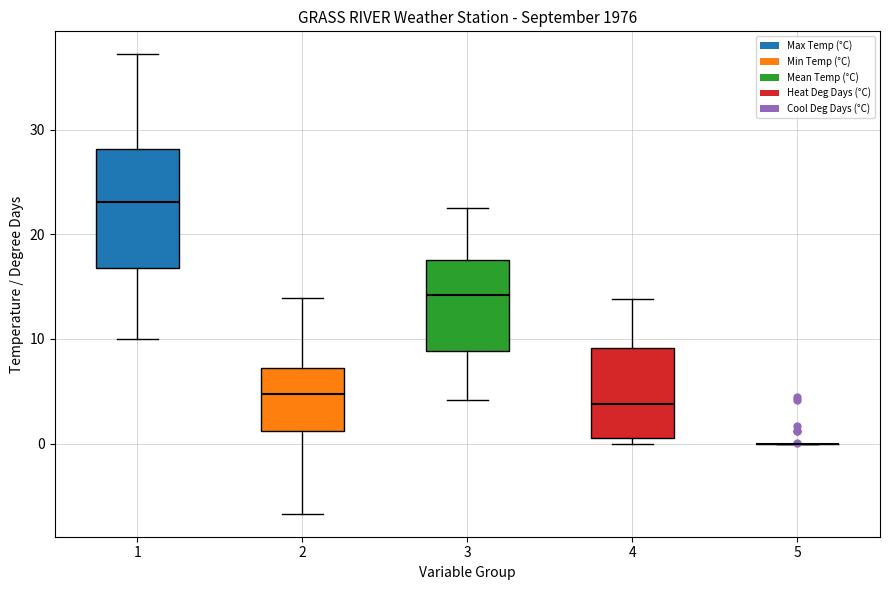

Where does the median line of the box at x = 1 sit on the y-axis? The values are not printed on the chart, so give them approximately, as read against the axis.

23